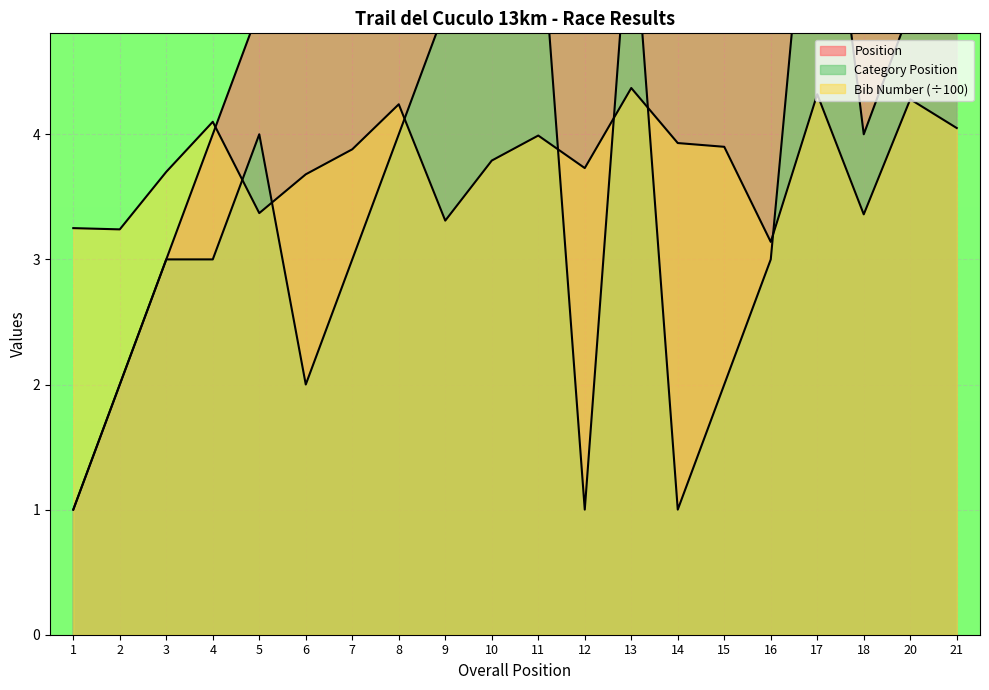

Is it true that Position equals 4.7 at 3?

False